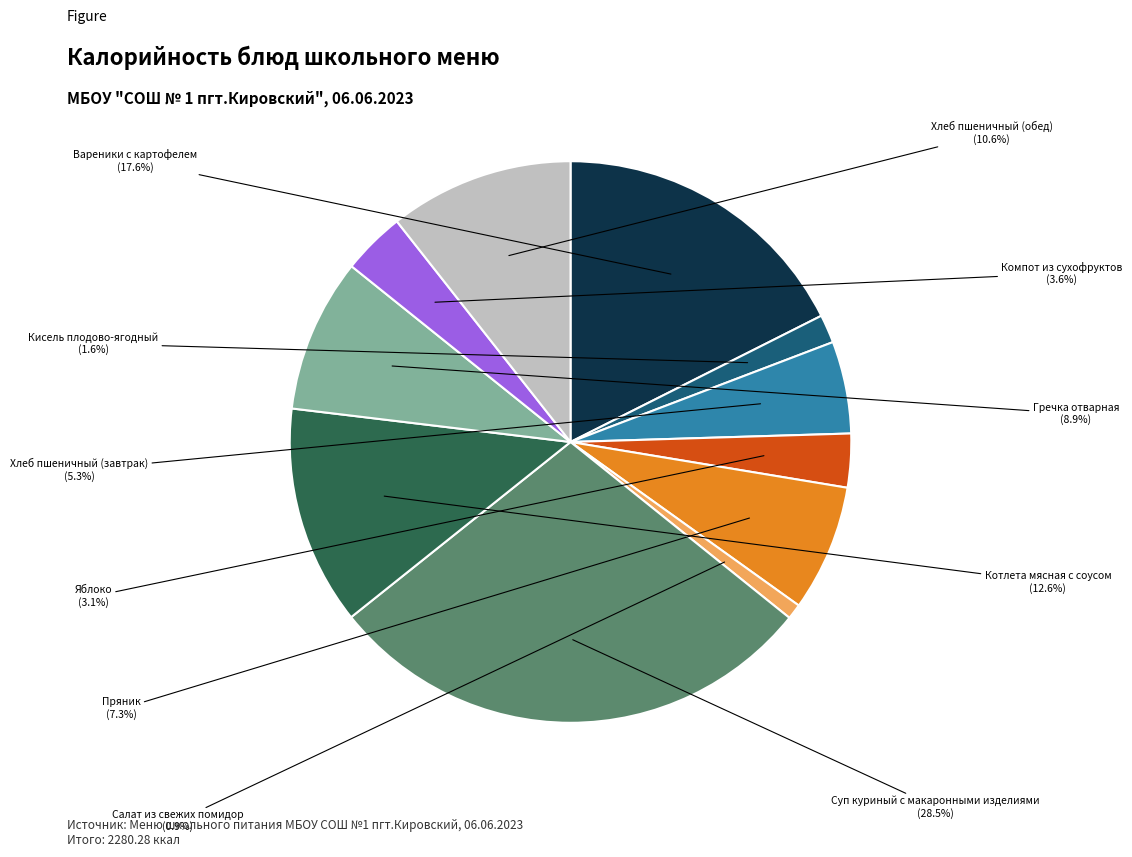

Is there any slice that represents more than half of the pie?

No